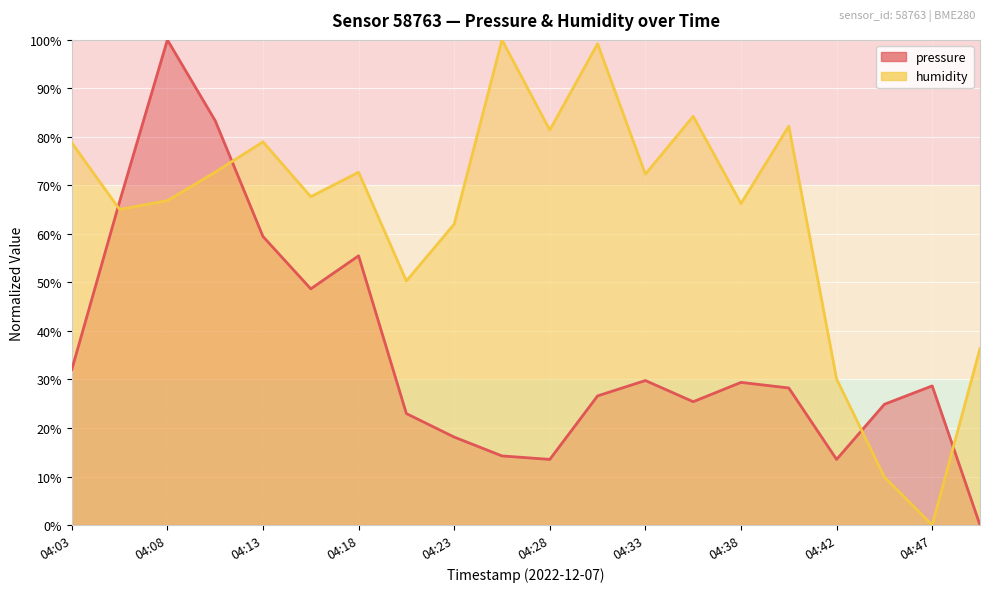

Reading left to right, what are all the values shown in this chart?

pressure: 32.0	66.7	100.0	83.4	59.5	48.7	55.5	23.0	18.1	14.2	13.5	26.6	29.8	25.4	29.4	28.2	13.5	24.9	28.7	0.0
humidity: 78.8	65.1	66.9	72.7	79.0	67.7	72.7	50.3	62.0	100.0	81.4	99.2	72.3	84.2	66.3	82.2	30.1	9.9	0.0	36.4